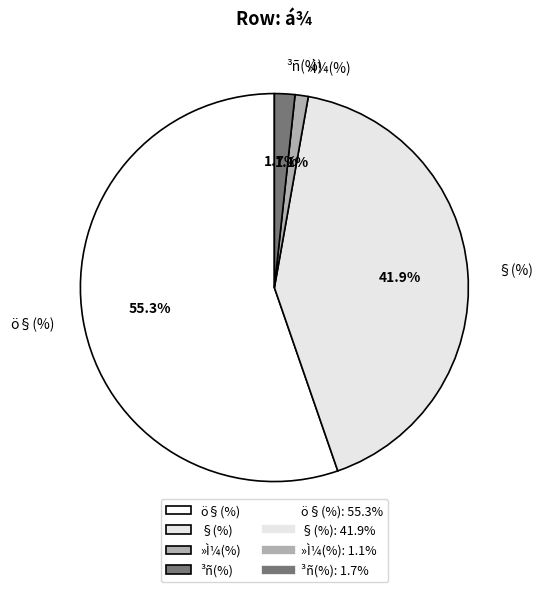

Which slice is the largest?

ö§(%)